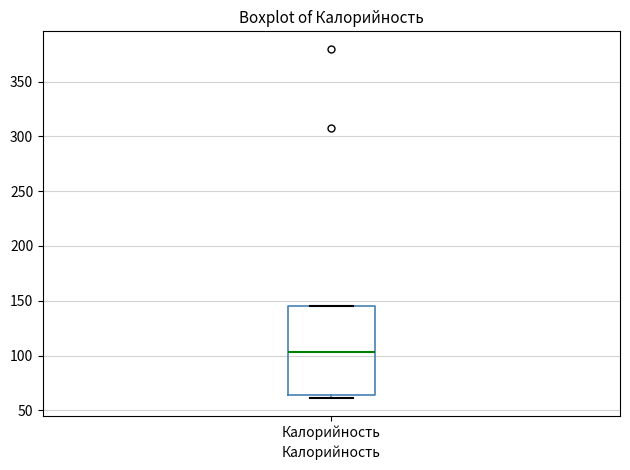

Where does the median line of the box for Калорийность sit on the y-axis? The values are not printed on the chart, so give them approximately, as read against the axis.

105